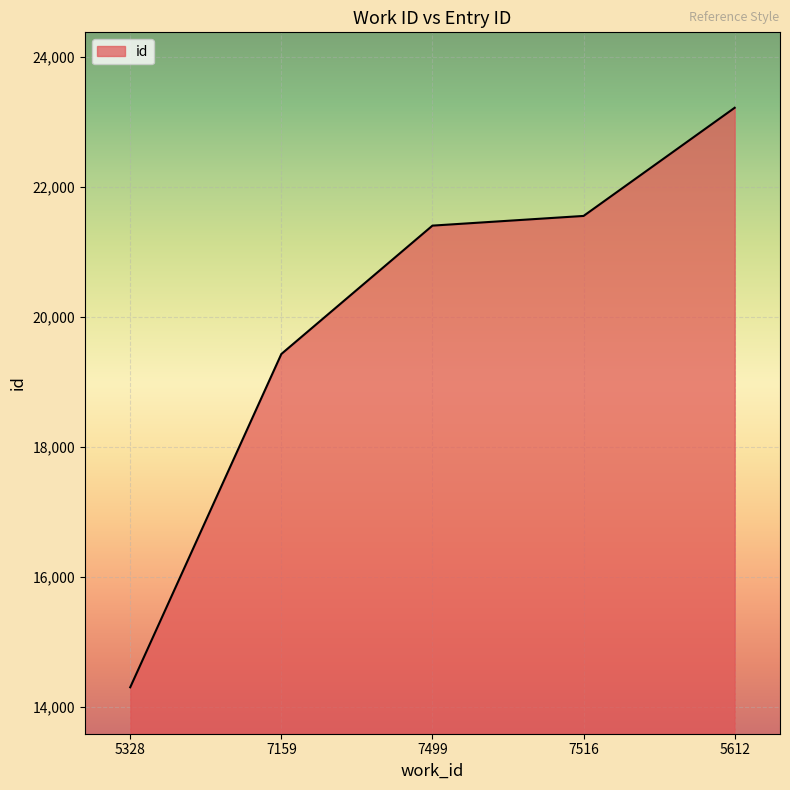

What is the greatest value displayed?

23223